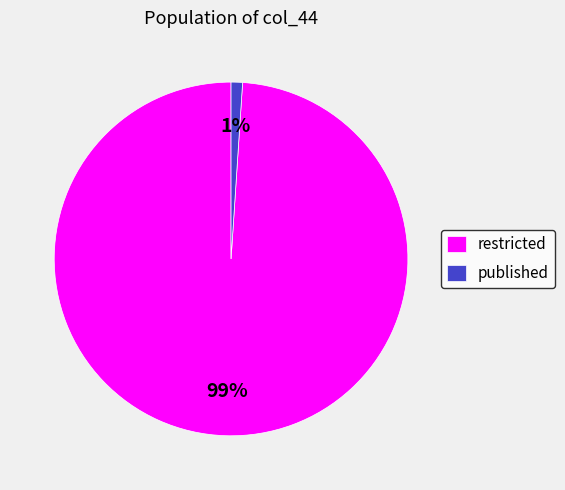

To the nearest percent, what percentage of the pie is published?

1%